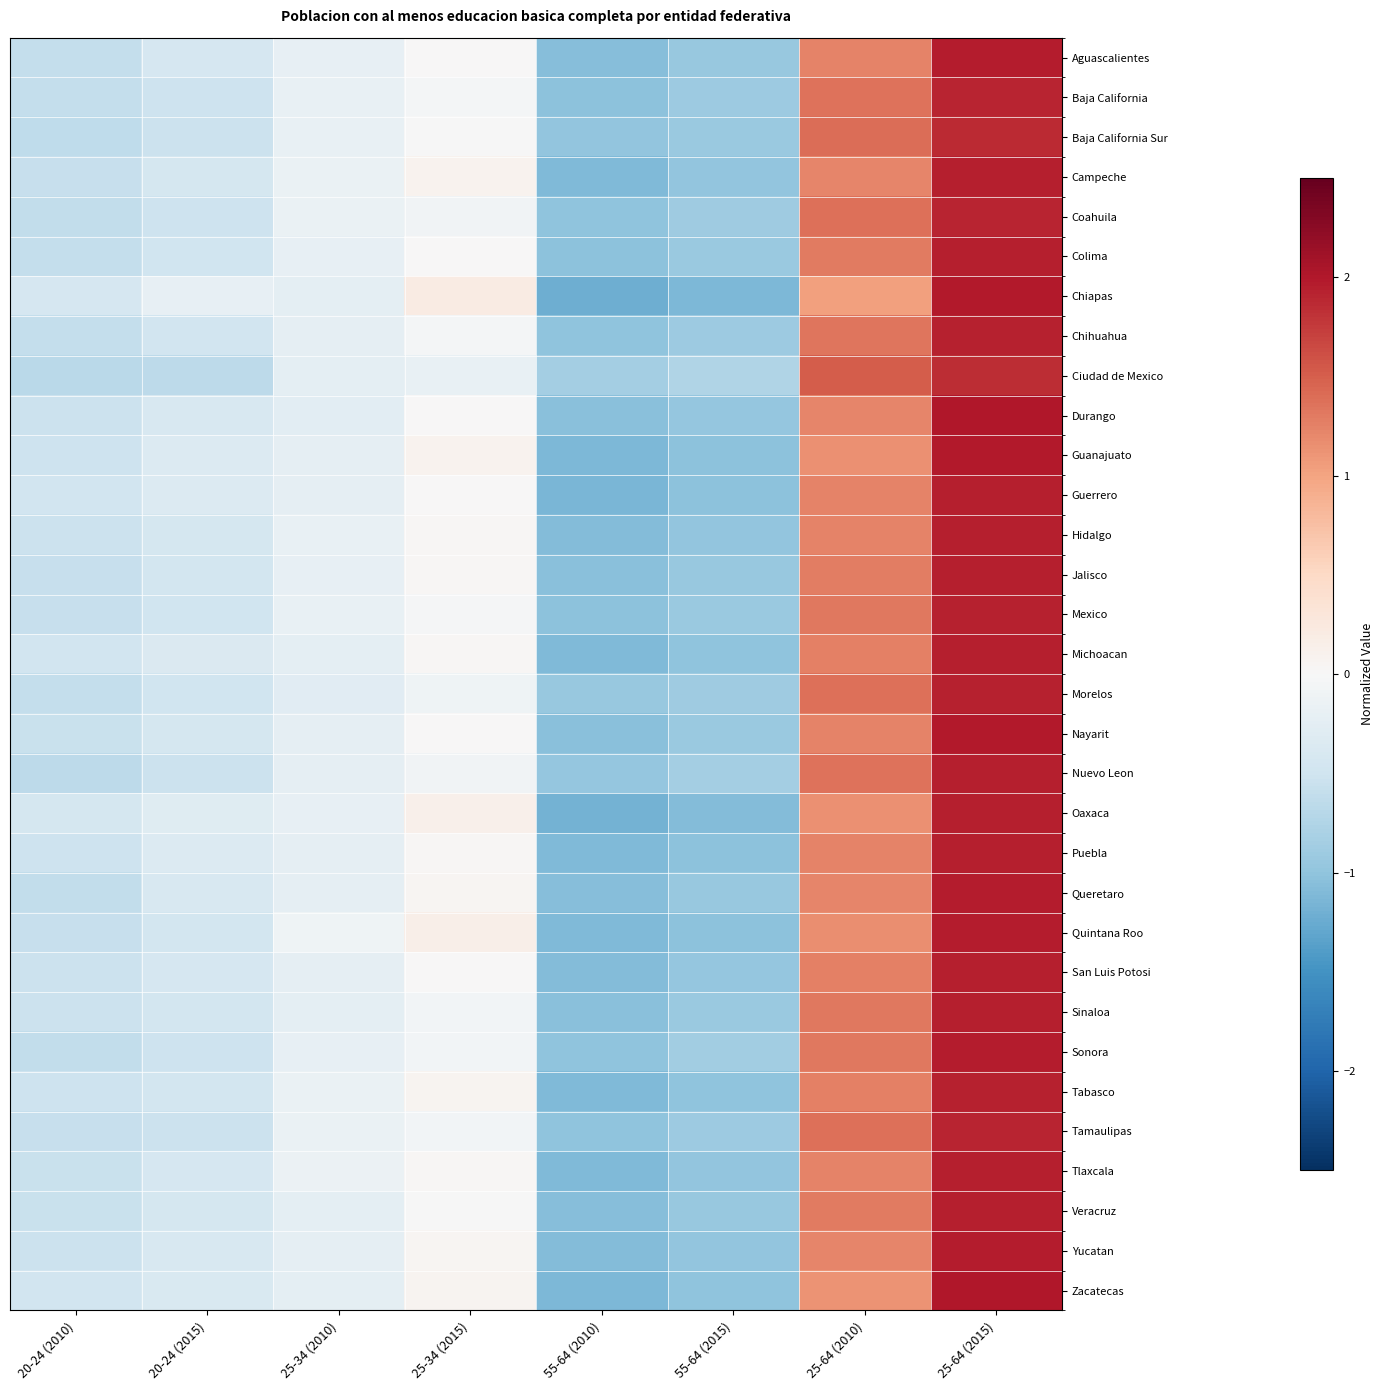

Reading left to right, what are all the values shown in this chart?

Aguascalientes: 20-24 (2010)=-0.6	20-24 (2015)=-0.4	25-34 (2010)=-0.2	25-34 (2015)=0.0	55-64 (2010)=-1.1	55-64 (2015)=-0.9	25-64 (2010)=1.2	25-64 (2015)=2.0
Baja California: 20-24 (2010)=-0.6	20-24 (2015)=-0.5	25-34 (2010)=-0.2	25-34 (2015)=-0.0	55-64 (2010)=-1.0	55-64 (2015)=-0.9	25-64 (2010)=1.4	25-64 (2015)=1.9
Baja California Sur: 20-24 (2010)=-0.6	20-24 (2015)=-0.5	25-34 (2010)=-0.2	25-34 (2015)=-0.0	55-64 (2010)=-1.0	55-64 (2015)=-0.9	25-64 (2010)=1.4	25-64 (2015)=1.9
Campeche: 20-24 (2010)=-0.6	20-24 (2015)=-0.4	25-34 (2010)=-0.2	25-34 (2015)=0.1	55-64 (2010)=-1.1	55-64 (2015)=-1.0	25-64 (2010)=1.2	25-64 (2015)=1.9
Coahuila: 20-24 (2010)=-0.6	20-24 (2015)=-0.5	25-34 (2010)=-0.2	25-34 (2015)=-0.1	55-64 (2010)=-1.0	55-64 (2015)=-0.9	25-64 (2010)=1.4	25-64 (2015)=1.9
Colima: 20-24 (2010)=-0.6	20-24 (2015)=-0.5	25-34 (2010)=-0.2	25-34 (2015)=0.0	55-64 (2010)=-1.0	55-64 (2015)=-0.9	25-64 (2010)=1.3	25-64 (2015)=1.9
Chiapas: 20-24 (2010)=-0.4	20-24 (2015)=-0.2	25-34 (2010)=-0.2	25-34 (2015)=0.2	55-64 (2010)=-1.2	55-64 (2015)=-1.1	25-64 (2010)=1.0	25-64 (2015)=2.0
Chihuahua: 20-24 (2010)=-0.6	20-24 (2015)=-0.5	25-34 (2010)=-0.2	25-34 (2015)=-0.0	55-64 (2010)=-1.0	55-64 (2015)=-0.9	25-64 (2010)=1.3	25-64 (2015)=1.9
Ciudad de Mexico: 20-24 (2010)=-0.7	20-24 (2015)=-0.7	25-34 (2010)=-0.2	25-34 (2015)=-0.2	55-64 (2010)=-0.9	55-64 (2015)=-0.7	25-64 (2010)=1.5	25-64 (2015)=1.9
Durango: 20-24 (2010)=-0.5	20-24 (2015)=-0.4	25-34 (2010)=-0.3	25-34 (2015)=0.0	55-64 (2010)=-1.0	55-64 (2015)=-1.0	25-64 (2010)=1.2	25-64 (2015)=2.0
Guanajuato: 20-24 (2010)=-0.5	20-24 (2015)=-0.3	25-34 (2010)=-0.2	25-34 (2015)=0.1	55-64 (2010)=-1.1	55-64 (2015)=-1.0	25-64 (2010)=1.2	25-64 (2015)=2.0
Guerrero: 20-24 (2010)=-0.5	20-24 (2015)=-0.3	25-34 (2010)=-0.2	25-34 (2015)=0.0	55-64 (2010)=-1.1	55-64 (2015)=-1.0	25-64 (2010)=1.2	25-64 (2015)=1.9
Hidalgo: 20-24 (2010)=-0.5	20-24 (2015)=-0.4	25-34 (2010)=-0.2	25-34 (2015)=0.0	55-64 (2010)=-1.1	55-64 (2015)=-1.0	25-64 (2010)=1.2	25-64 (2015)=1.9
Jalisco: 20-24 (2010)=-0.6	20-24 (2015)=-0.5	25-34 (2010)=-0.2	25-34 (2015)=0.0	55-64 (2010)=-1.0	55-64 (2015)=-1.0	25-64 (2010)=1.3	25-64 (2015)=1.9
Mexico: 20-24 (2010)=-0.6	20-24 (2015)=-0.5	25-34 (2010)=-0.2	25-34 (2015)=-0.0	55-64 (2010)=-1.0	55-64 (2015)=-0.9	25-64 (2010)=1.3	25-64 (2015)=1.9
Michoacan: 20-24 (2010)=-0.5	20-24 (2015)=-0.4	25-34 (2010)=-0.3	25-34 (2015)=0.0	55-64 (2010)=-1.1	55-64 (2015)=-1.0	25-64 (2010)=1.3	25-64 (2015)=1.9
Morelos: 20-24 (2010)=-0.6	20-24 (2015)=-0.5	25-34 (2010)=-0.3	25-34 (2015)=-0.1	55-64 (2010)=-0.9	55-64 (2015)=-0.9	25-64 (2010)=1.4	25-64 (2015)=1.9
Nayarit: 20-24 (2010)=-0.6	20-24 (2015)=-0.4	25-34 (2010)=-0.2	25-34 (2015)=0.0	55-64 (2010)=-1.1	55-64 (2015)=-0.9	25-64 (2010)=1.2	25-64 (2015)=2.0
Nuevo Leon: 20-24 (2010)=-0.6	20-24 (2015)=-0.5	25-34 (2010)=-0.2	25-34 (2015)=-0.1	55-64 (2010)=-1.0	55-64 (2015)=-0.8	25-64 (2010)=1.4	25-64 (2015)=1.9
Oaxaca: 20-24 (2010)=-0.4	20-24 (2015)=-0.3	25-34 (2010)=-0.2	25-34 (2015)=0.1	55-64 (2010)=-1.2	55-64 (2015)=-1.1	25-64 (2010)=1.1	25-64 (2015)=1.9
Puebla: 20-24 (2010)=-0.5	20-24 (2015)=-0.3	25-34 (2010)=-0.2	25-34 (2015)=0.0	55-64 (2010)=-1.1	55-64 (2015)=-1.0	25-64 (2010)=1.2	25-64 (2015)=1.9
Queretaro: 20-24 (2010)=-0.6	20-24 (2015)=-0.4	25-34 (2010)=-0.2	25-34 (2015)=0.1	55-64 (2010)=-1.1	55-64 (2015)=-0.9	25-64 (2010)=1.2	25-64 (2015)=2.0
Quintana Roo: 20-24 (2010)=-0.6	20-24 (2015)=-0.5	25-34 (2010)=-0.1	25-34 (2015)=0.1	55-64 (2010)=-1.1	55-64 (2015)=-1.0	25-64 (2010)=1.2	25-64 (2015)=2.0
San Luis Potosi: 20-24 (2010)=-0.5	20-24 (2015)=-0.4	25-34 (2010)=-0.2	25-34 (2015)=0.0	55-64 (2010)=-1.1	55-64 (2015)=-1.0	25-64 (2010)=1.3	25-64 (2015)=2.0
Sinaloa: 20-24 (2010)=-0.5	20-24 (2015)=-0.5	25-34 (2010)=-0.2	25-34 (2015)=-0.1	55-64 (2010)=-1.0	55-64 (2015)=-0.9	25-64 (2010)=1.3	25-64 (2015)=1.9
Sonora: 20-24 (2010)=-0.6	20-24 (2015)=-0.5	25-34 (2010)=-0.2	25-34 (2015)=-0.1	55-64 (2010)=-1.0	55-64 (2015)=-0.9	25-64 (2010)=1.3	25-64 (2015)=2.0
Tabasco: 20-24 (2010)=-0.5	20-24 (2015)=-0.5	25-34 (2010)=-0.2	25-34 (2015)=0.1	55-64 (2010)=-1.1	55-64 (2015)=-1.0	25-64 (2010)=1.3	25-64 (2015)=1.9
Tamaulipas: 20-24 (2010)=-0.6	20-24 (2015)=-0.5	25-34 (2010)=-0.2	25-34 (2015)=-0.1	55-64 (2010)=-1.0	55-64 (2015)=-0.9	25-64 (2010)=1.4	25-64 (2015)=1.9
Tlaxcala: 20-24 (2010)=-0.5	20-24 (2015)=-0.4	25-34 (2010)=-0.1	25-34 (2015)=0.0	55-64 (2010)=-1.1	55-64 (2015)=-1.0	25-64 (2010)=1.2	25-64 (2015)=1.9
Veracruz: 20-24 (2010)=-0.6	20-24 (2015)=-0.4	25-34 (2010)=-0.2	25-34 (2015)=-0.0	55-64 (2010)=-1.1	55-64 (2015)=-1.0	25-64 (2010)=1.3	25-64 (2015)=1.9
Yucatan: 20-24 (2010)=-0.5	20-24 (2015)=-0.4	25-34 (2010)=-0.2	25-34 (2015)=0.1	55-64 (2010)=-1.1	55-64 (2015)=-1.0	25-64 (2010)=1.2	25-64 (2015)=2.0
Zacatecas: 20-24 (2010)=-0.5	20-24 (2015)=-0.4	25-34 (2010)=-0.2	25-34 (2015)=0.1	55-64 (2010)=-1.1	55-64 (2015)=-1.0	25-64 (2010)=1.1	25-64 (2015)=2.0